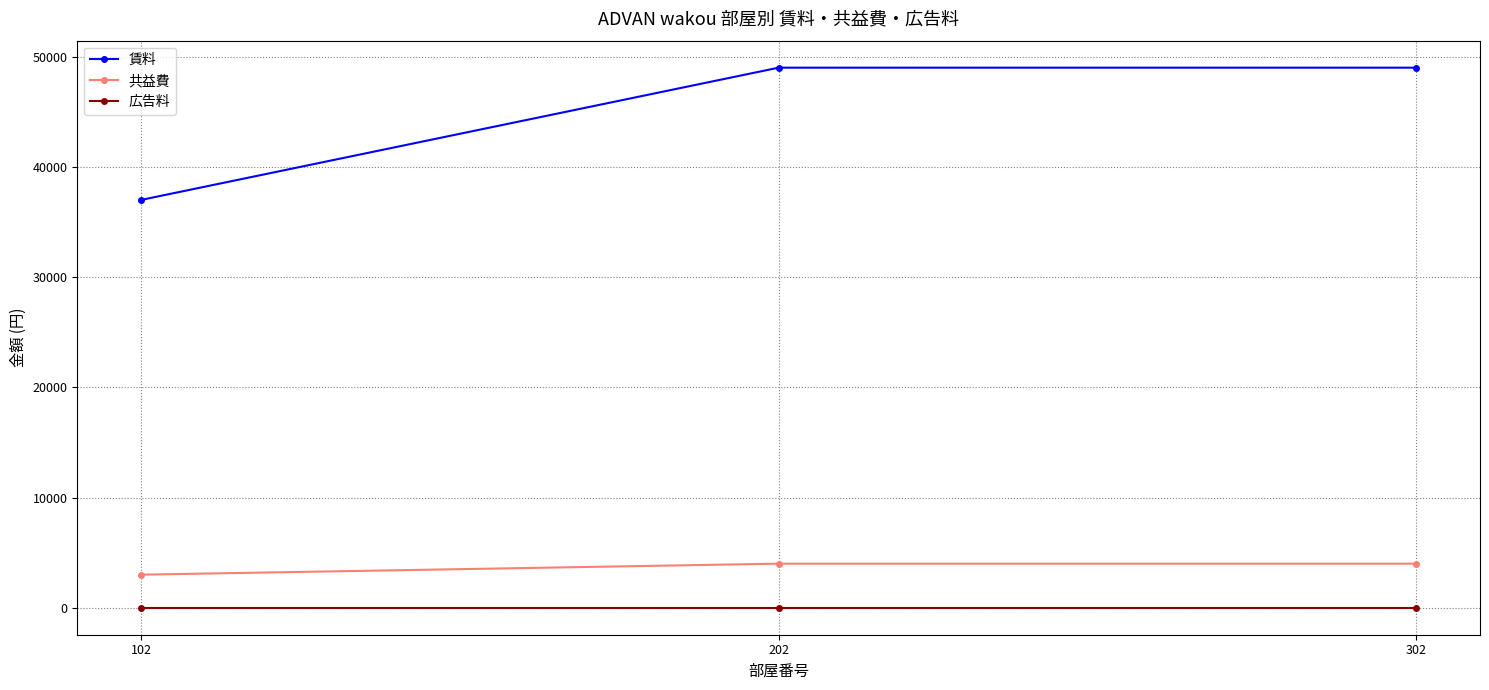

How many data points in 賃料 are less than 49000?

1